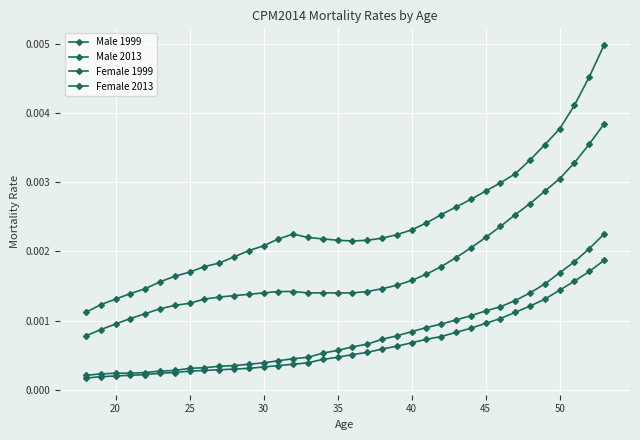

At how many categories does at least one series exceed 0?

36